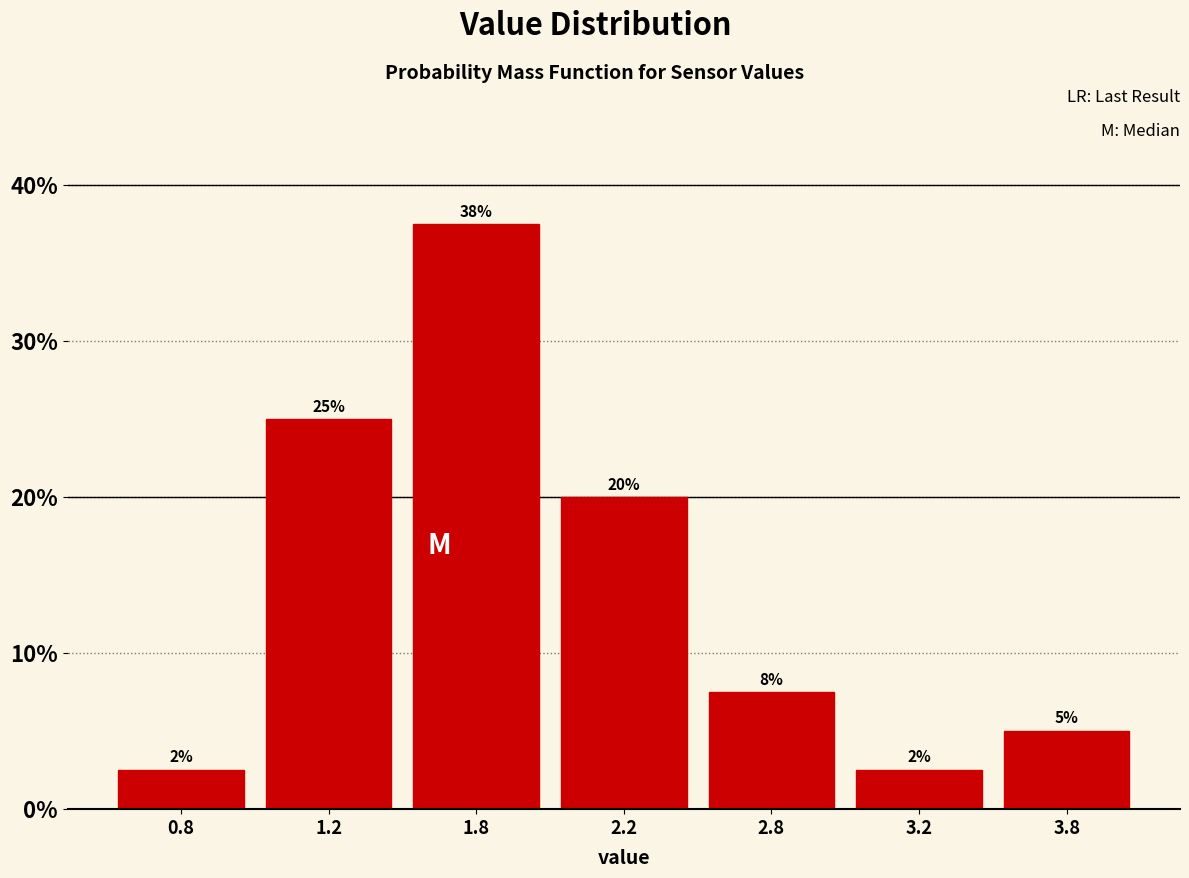

How many bars are there in total?

7